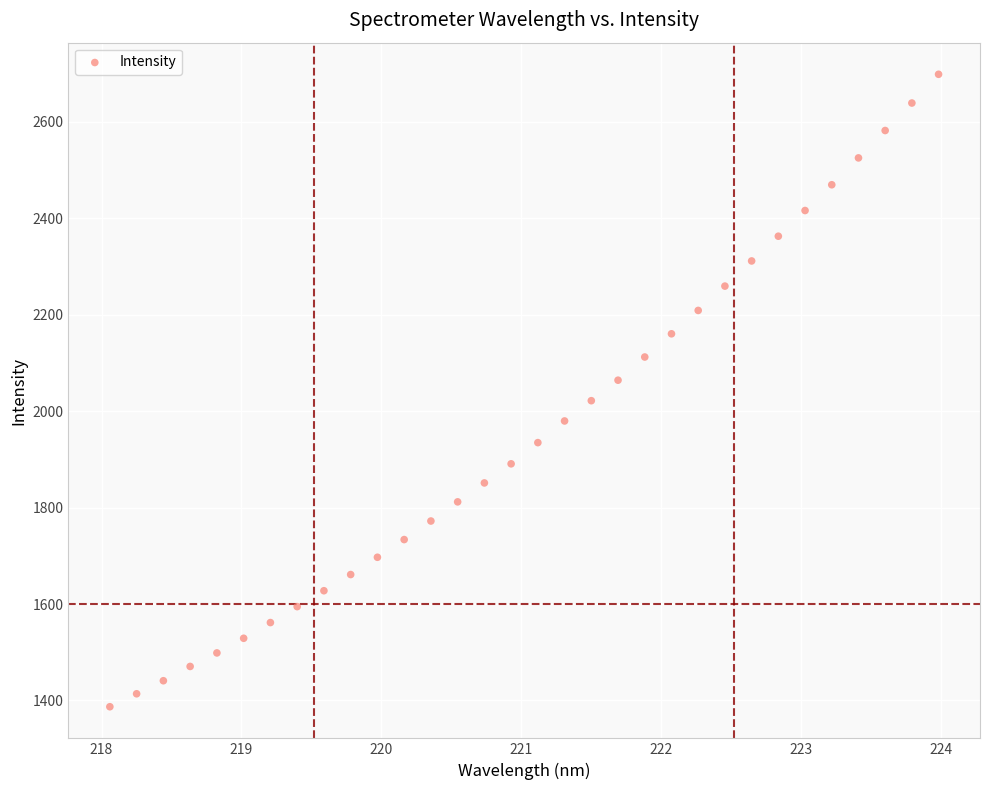

What is the range of Y values (max minus min)?

1311.9